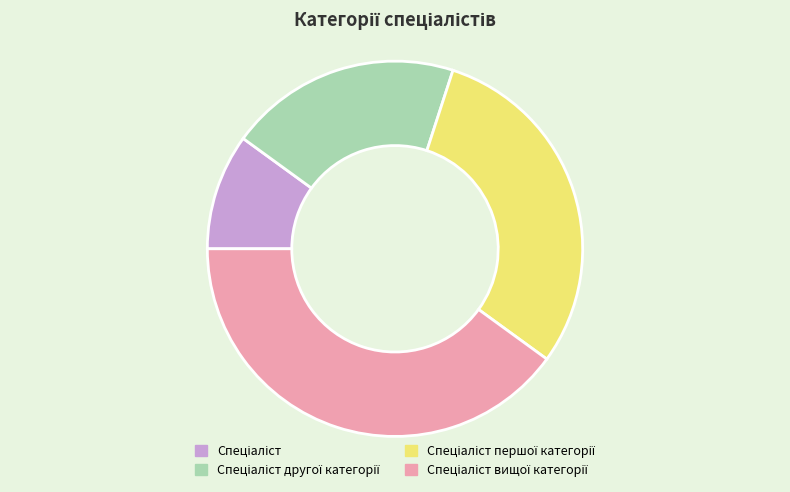

How many segments does this pie chart have?

4